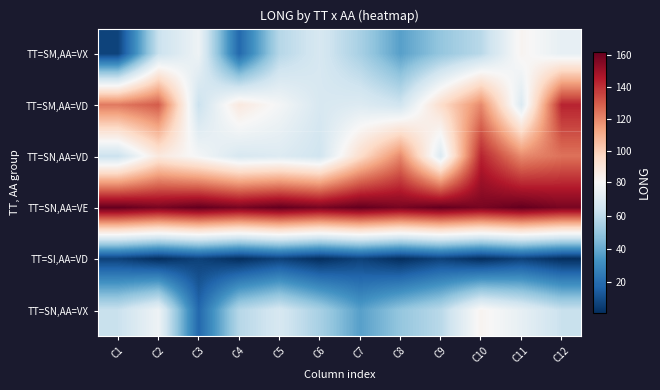

At C3, list the series in order from smallest to largest.

TT=SI,AA=VD, TT=SN,AA=VX, TT=SM,AA=VD, TT=SM,AA=VX, TT=SN,AA=VD, TT=SN,AA=VE